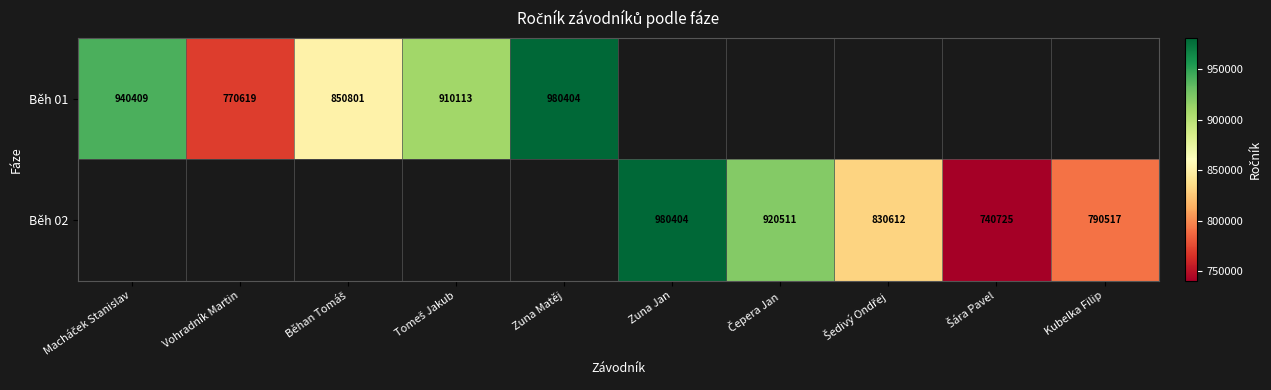

The value of Běh 01 at Zuna Matěj is 314032. True or false?

False